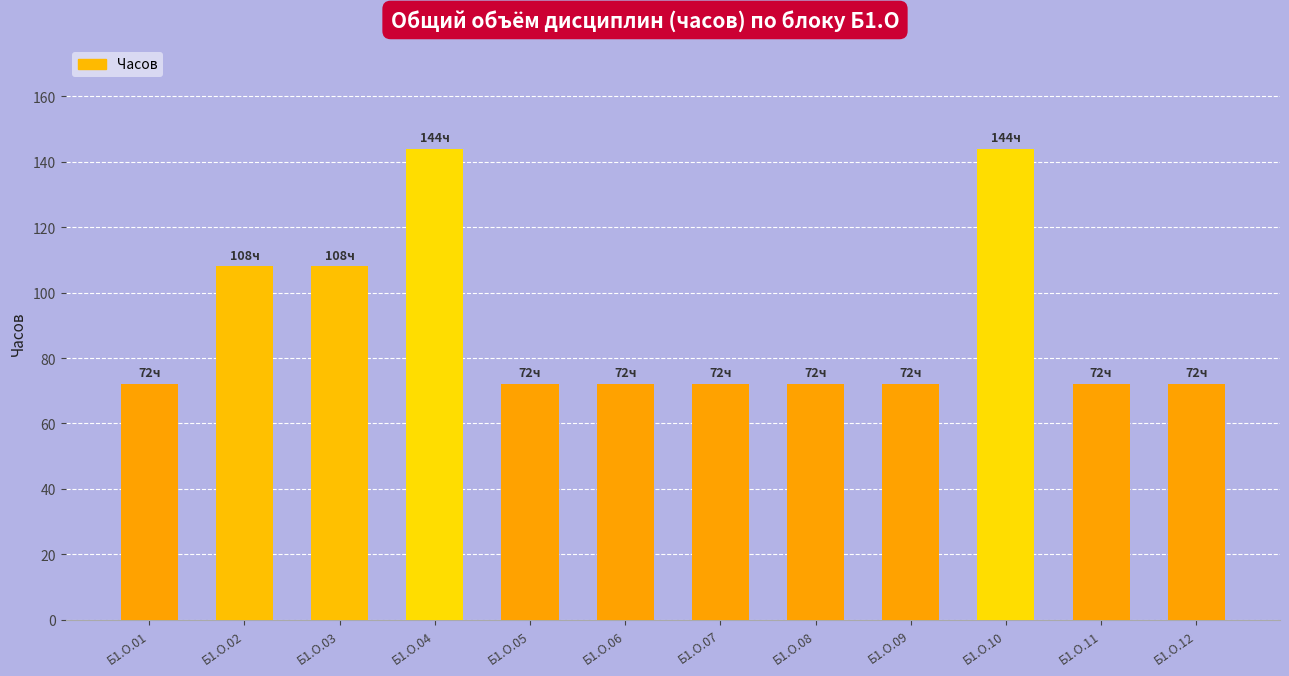

True or false: the data shows 72 at Б1.О.08.

True